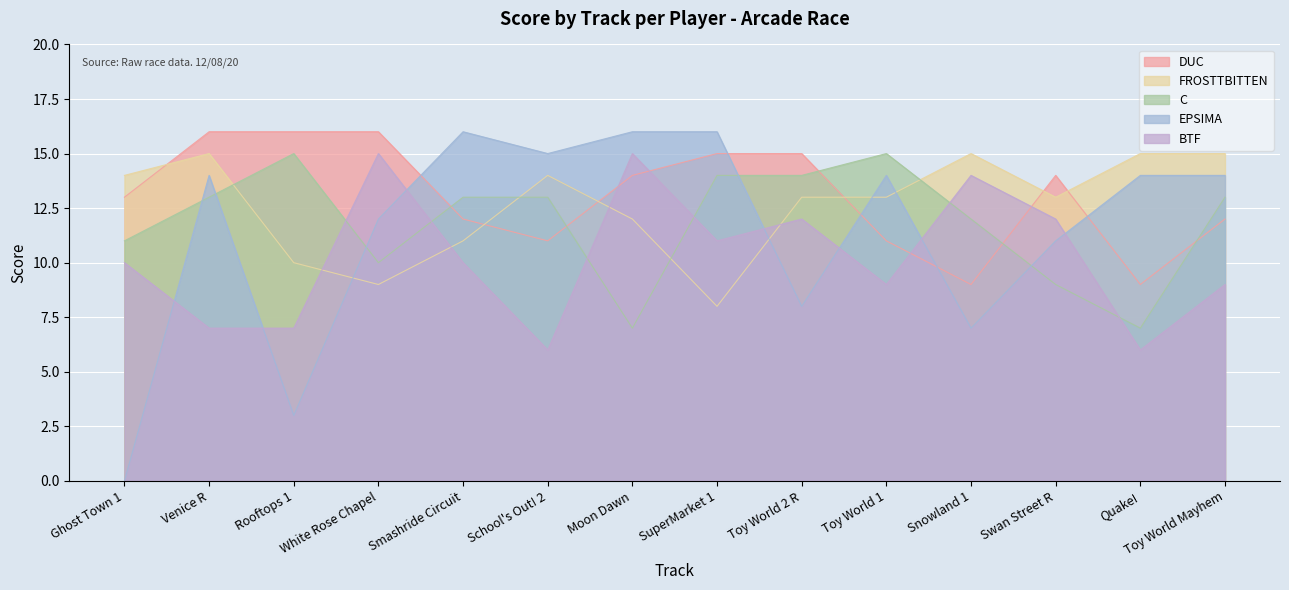

The EPSIMA series shows 11 at Swan Street R. True or false?

True